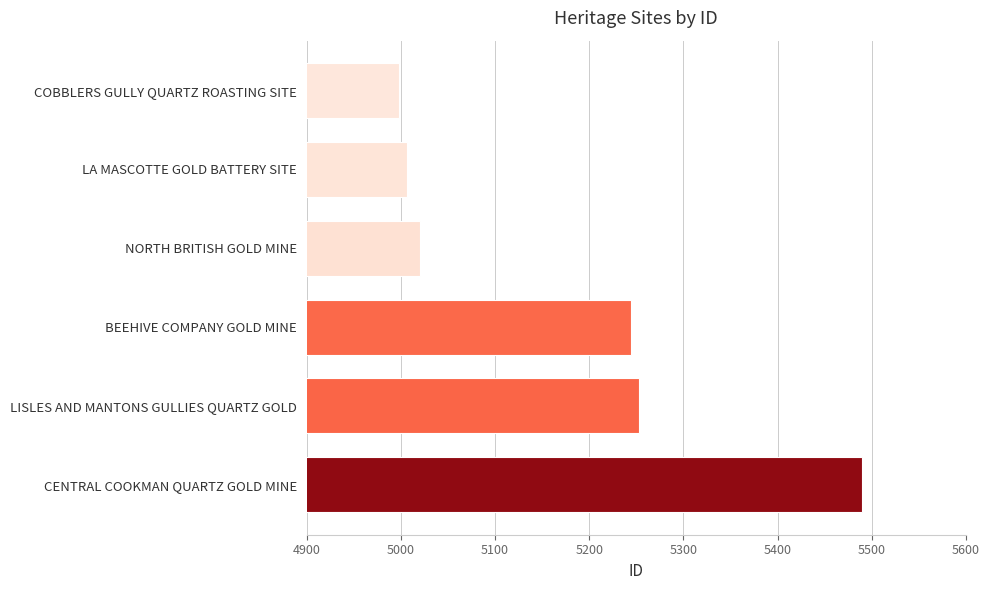

List the labels in order of value, largest first.

CENTRAL COOKMAN QUARTZ GOLD MINE, LISLES AND MANTONS GULLIES QUARTZ GOLD, BEEHIVE COMPANY GOLD MINE, NORTH BRITISH GOLD MINE, LA MASCOTTE GOLD BATTERY SITE, COBBLERS GULLY QUARTZ ROASTING SITE